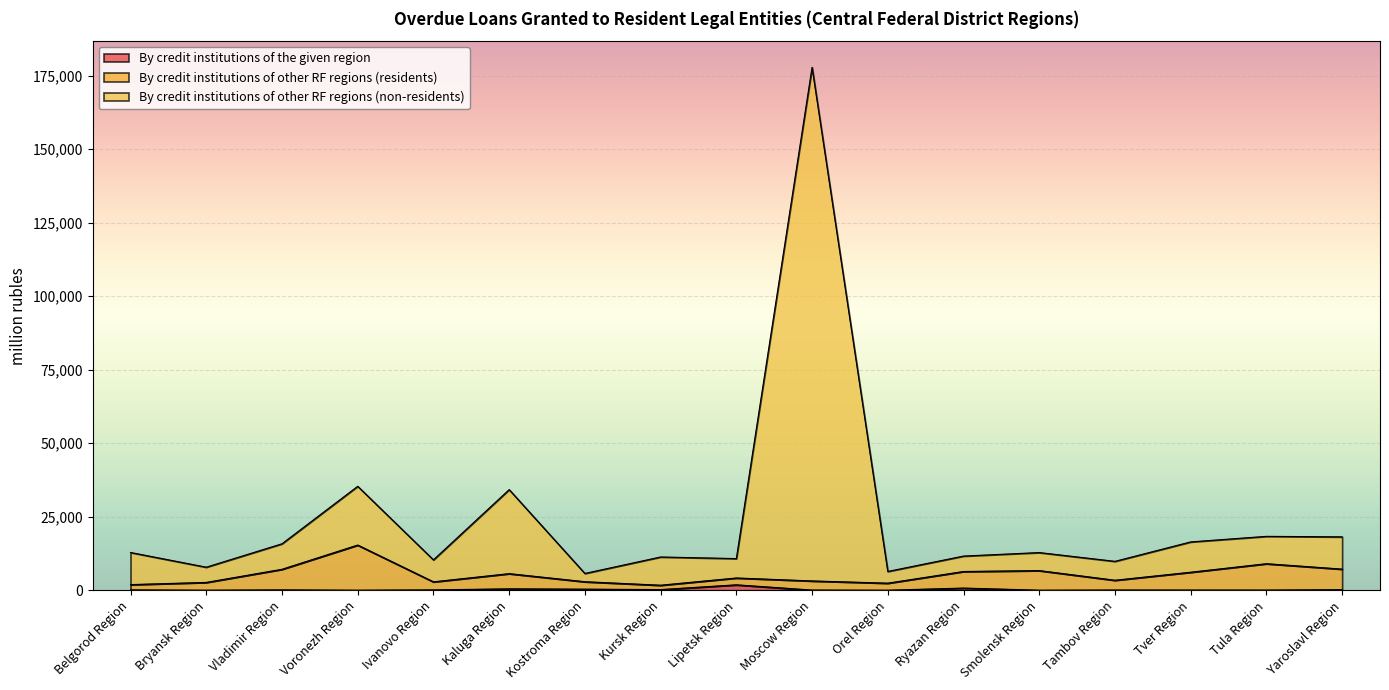

How many values in the By credit institutions of the given region series are below 102?

8